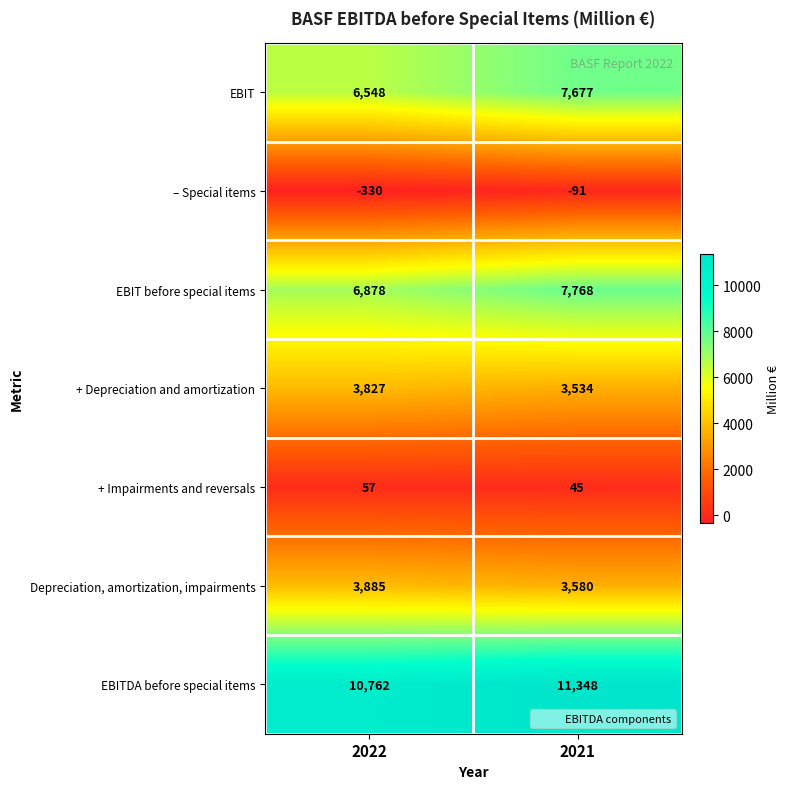

What is the smallest value displayed?

-330